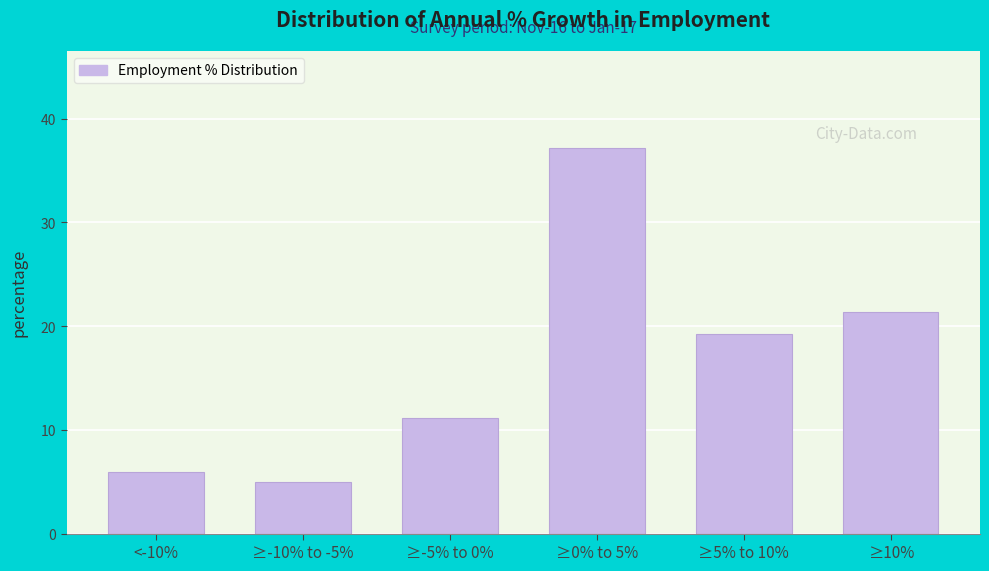

Reading left to right, list all the values displayed in this chart.

<-10%=6.0	≥-10% to -5%=5.0	≥-5% to 0%=11.2	≥0% to 5%=37.2	≥5% to 10%=19.3	≥10%=21.4